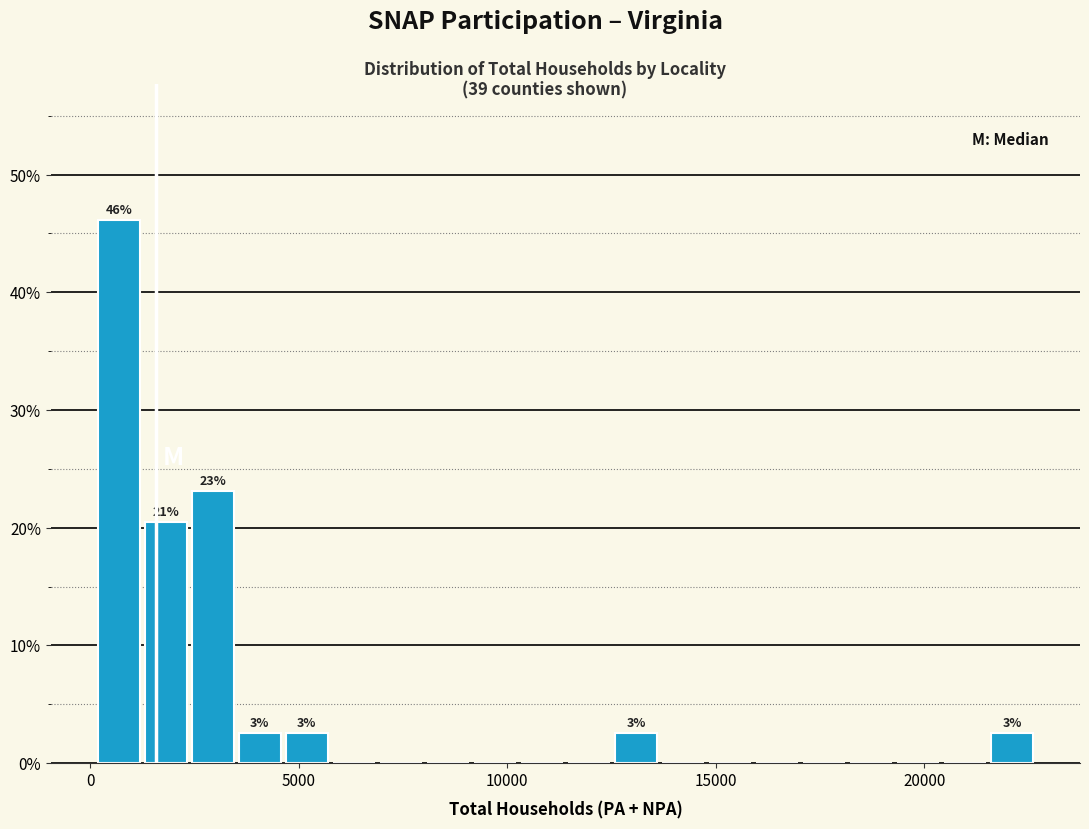

Around what value on the x-axis is the tallest bar? Give the approximate position of its centre, as read against the axis.

500